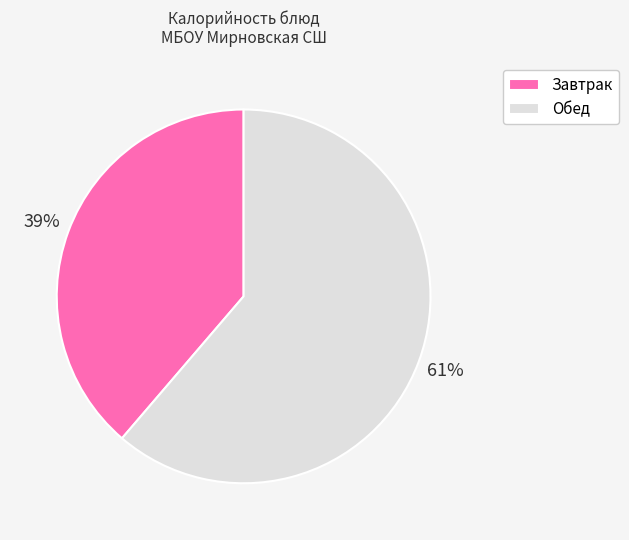

Is the sum of Обед and Завтрак greater than half?

Yes